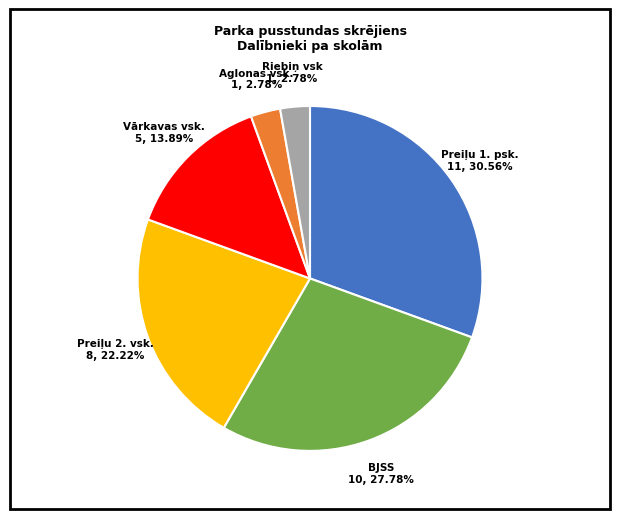

Is there a majority slice in this chart?

No